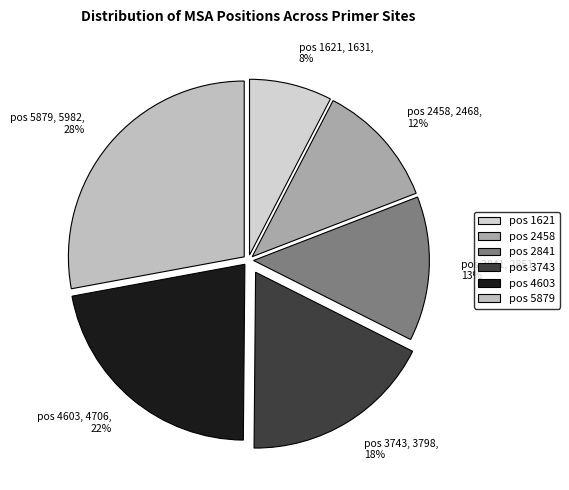

What is the largest slice in the pie chart?

pos 5879